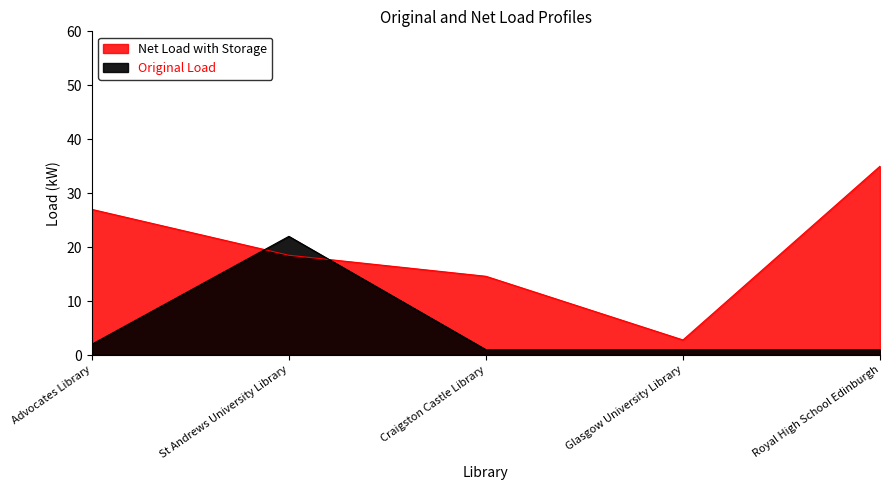

At Craigston Castle Library, list the series in order from largest to smallest.

Total Records (rid proxy), Borrowings per Library